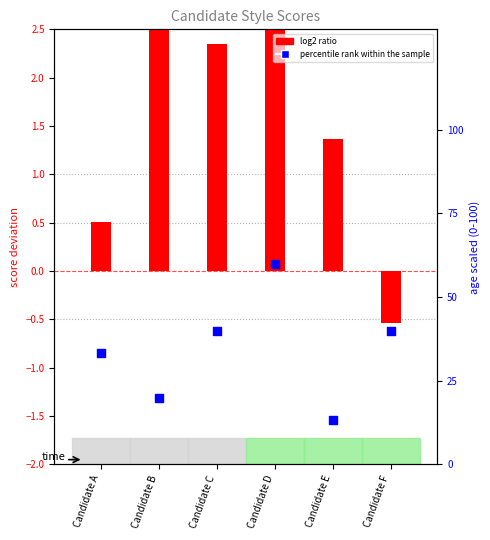

What is the total value across all series at Candidate F?

39.5